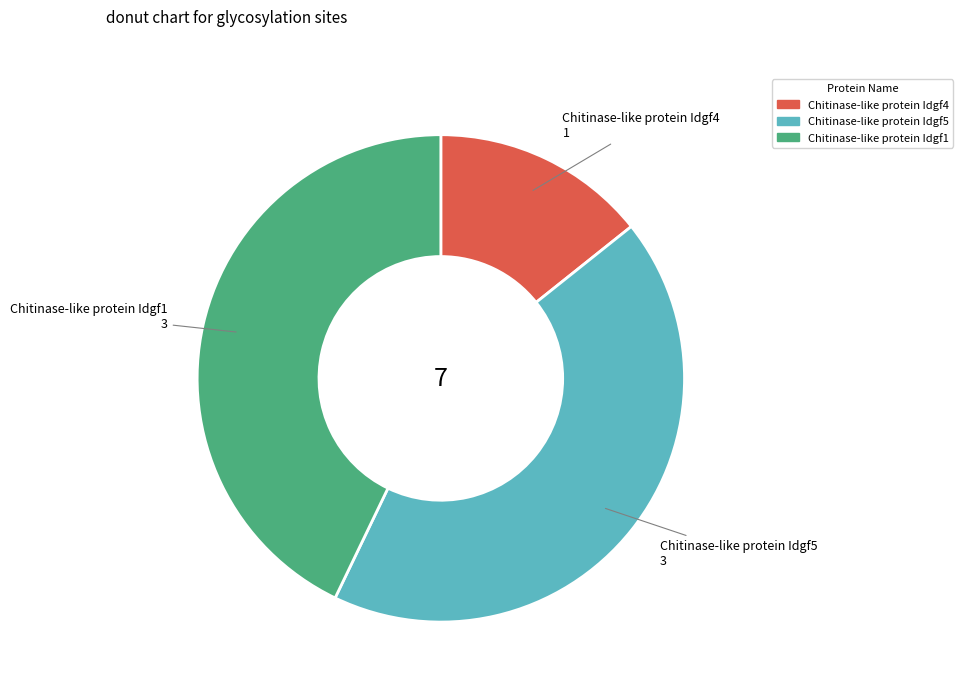

Is there any slice that represents more than half of the pie?

No